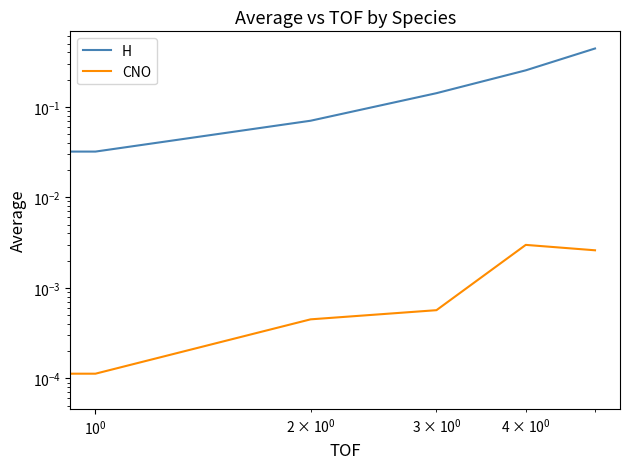

What are all the series names shown in the legend?

H, CNO